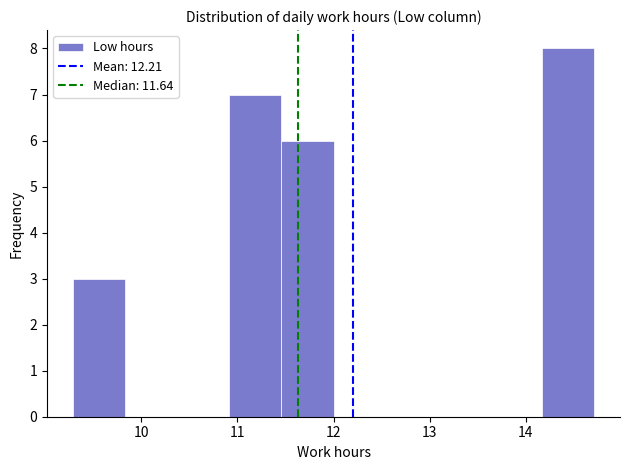

How tall is the bar that spans 10.9 to 11.5 on the x-axis? Neither the bar edges nor the heights are printed on the chart, so give them approximately, as read against the axes.

7